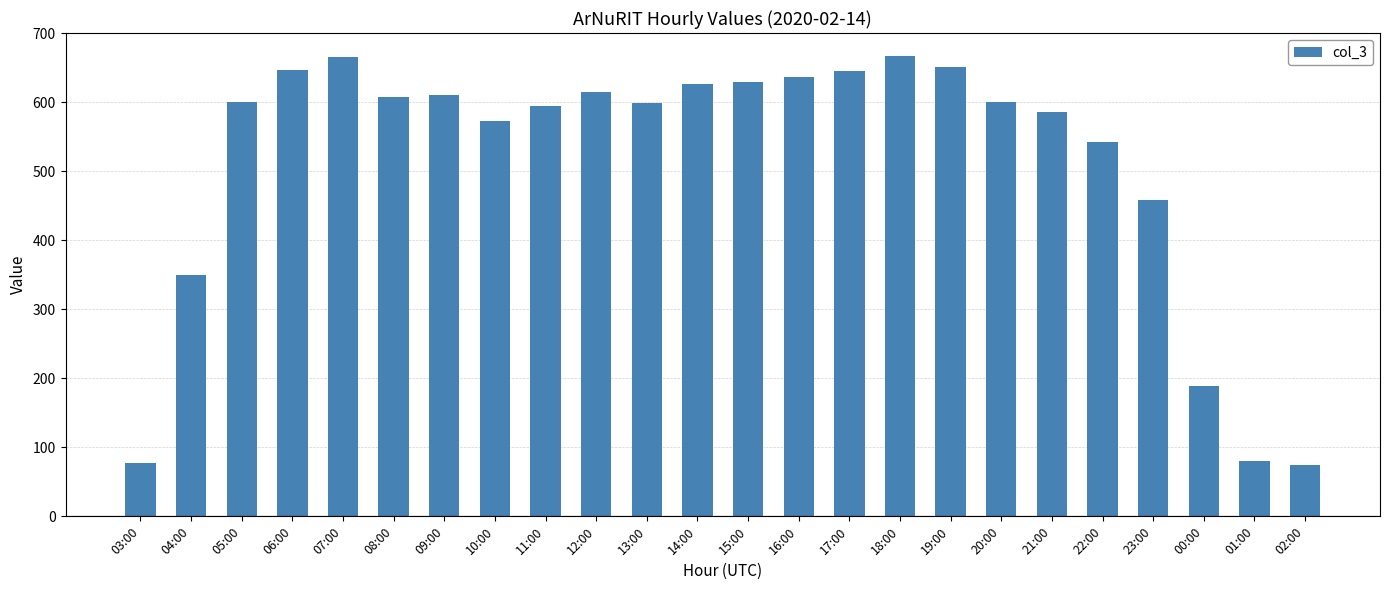

What is the maximum value shown in the chart?

667